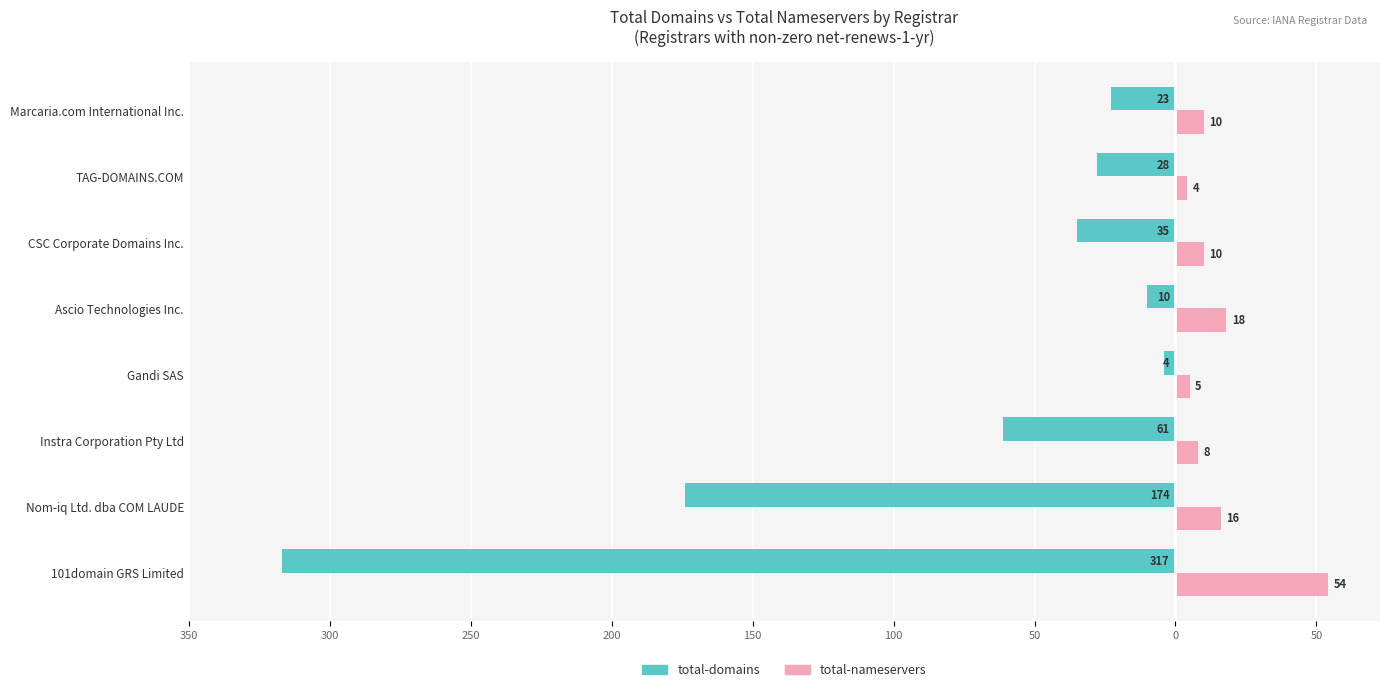

What are all the series names shown in the legend?

total-domains, total-nameservers